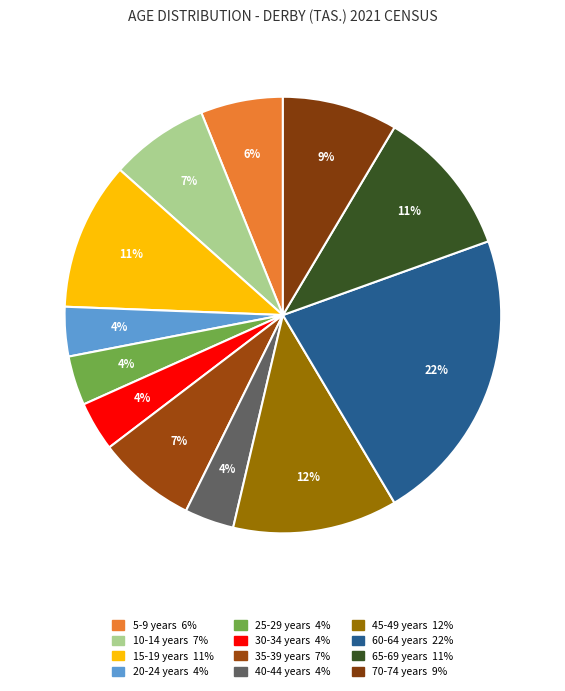

How many segments does this pie chart have?

12